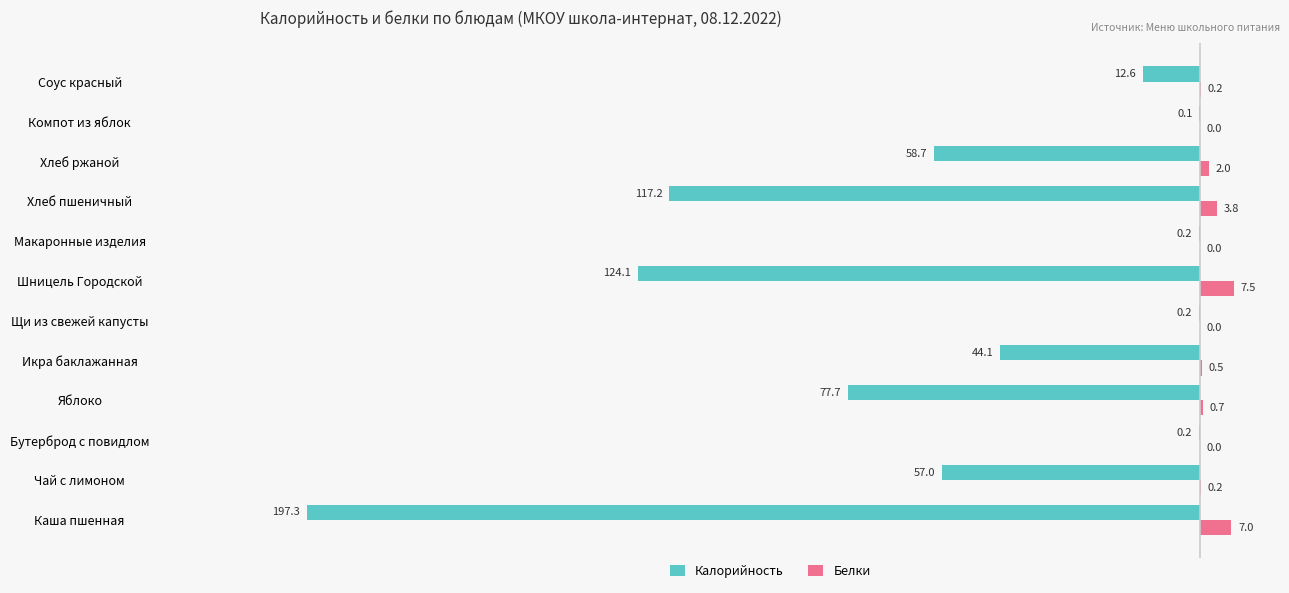

At which category is the sum across all series the highest?

Компот из яблок